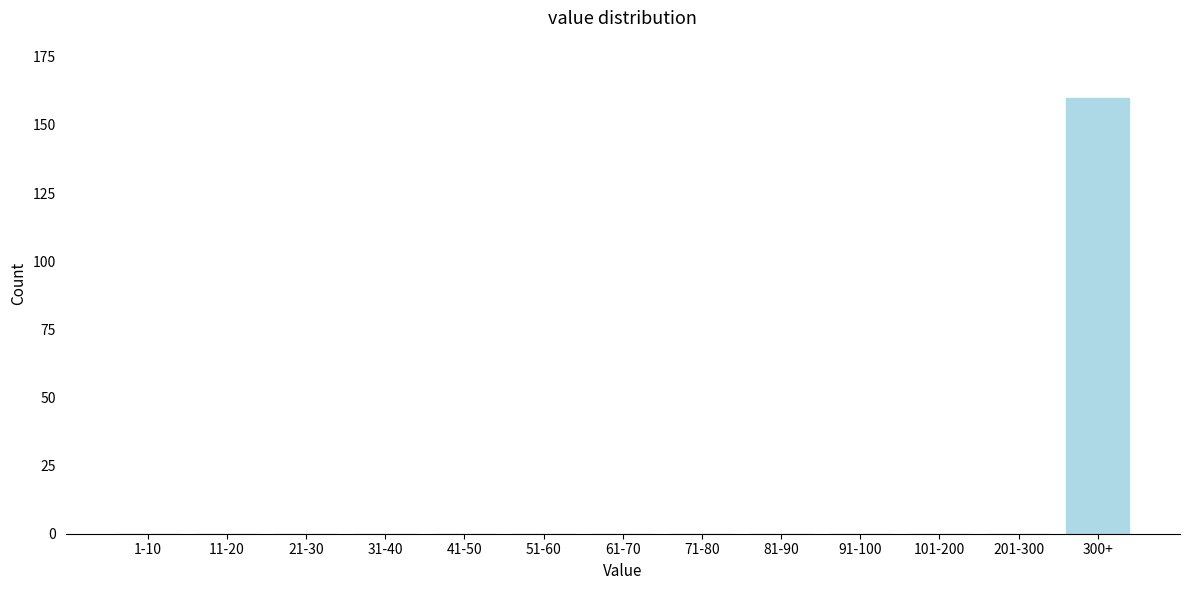

Reading left to right, transcribe all the data shown in this chart.

1-10=0	11-20=0	21-30=0	31-40=0	41-50=0	51-60=0	61-70=0	71-80=0	81-90=0	91-100=0	101-200=0	201-300=0	300+=160